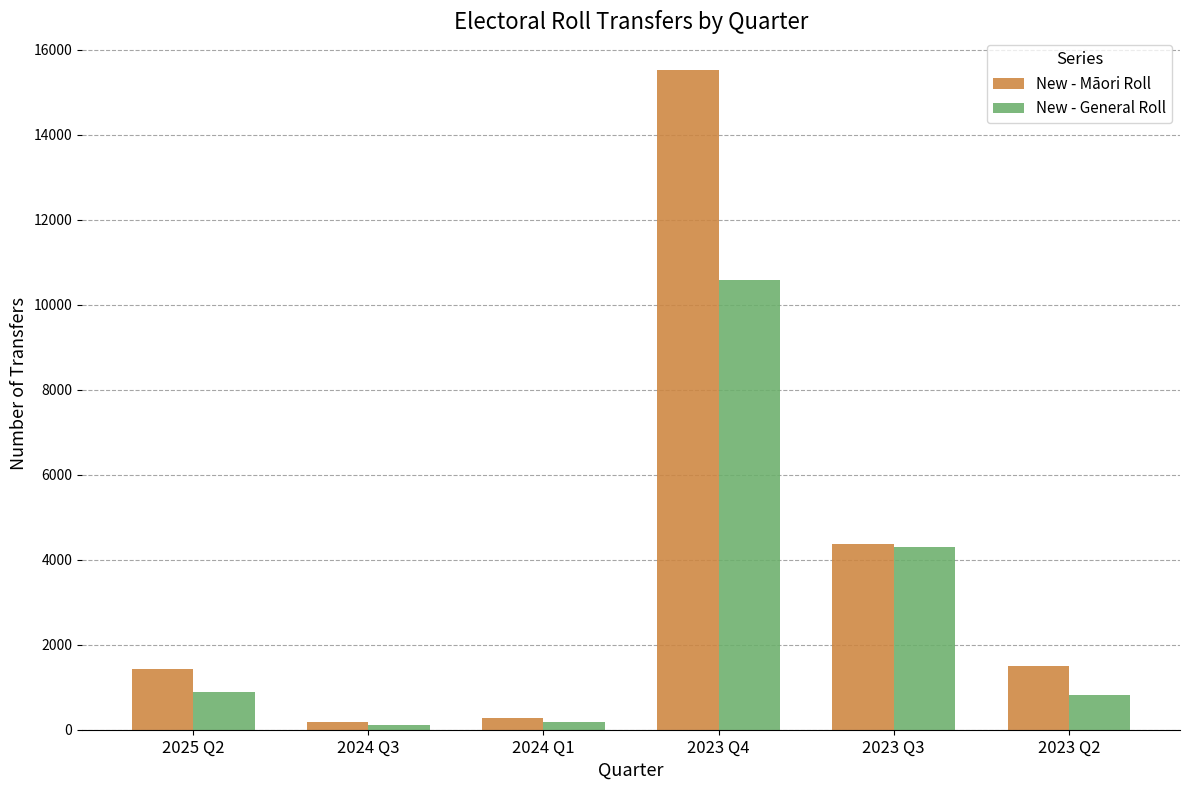

What is the approximate value of New - Māori Roll at 2025 Q2?

1437